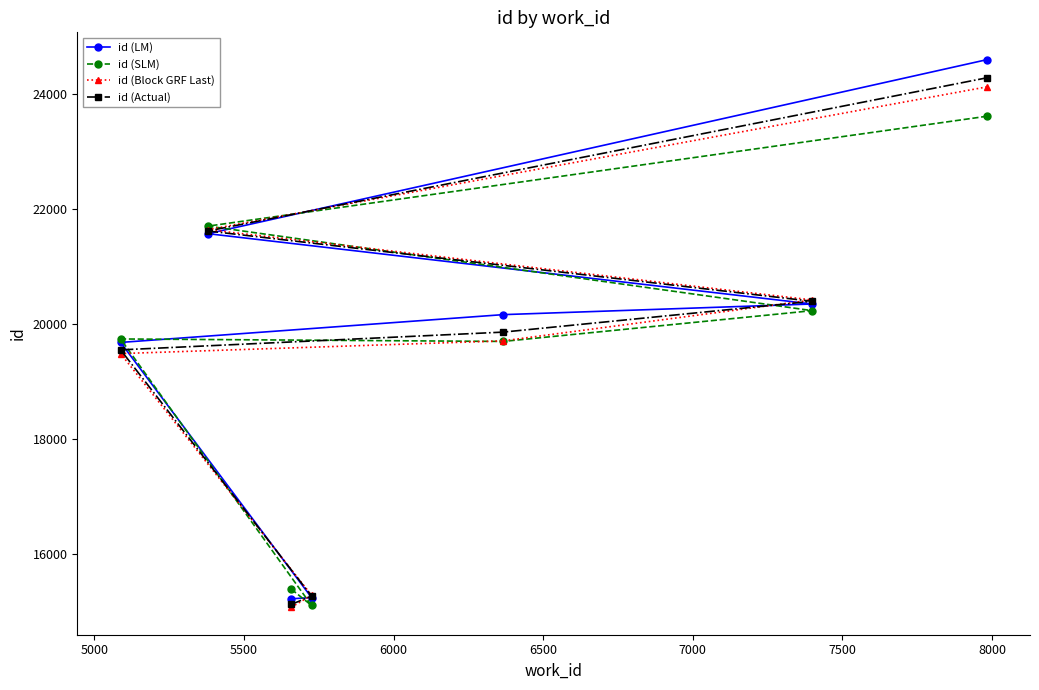

How many intersections are there between id (LM) and id (Actual)?

4